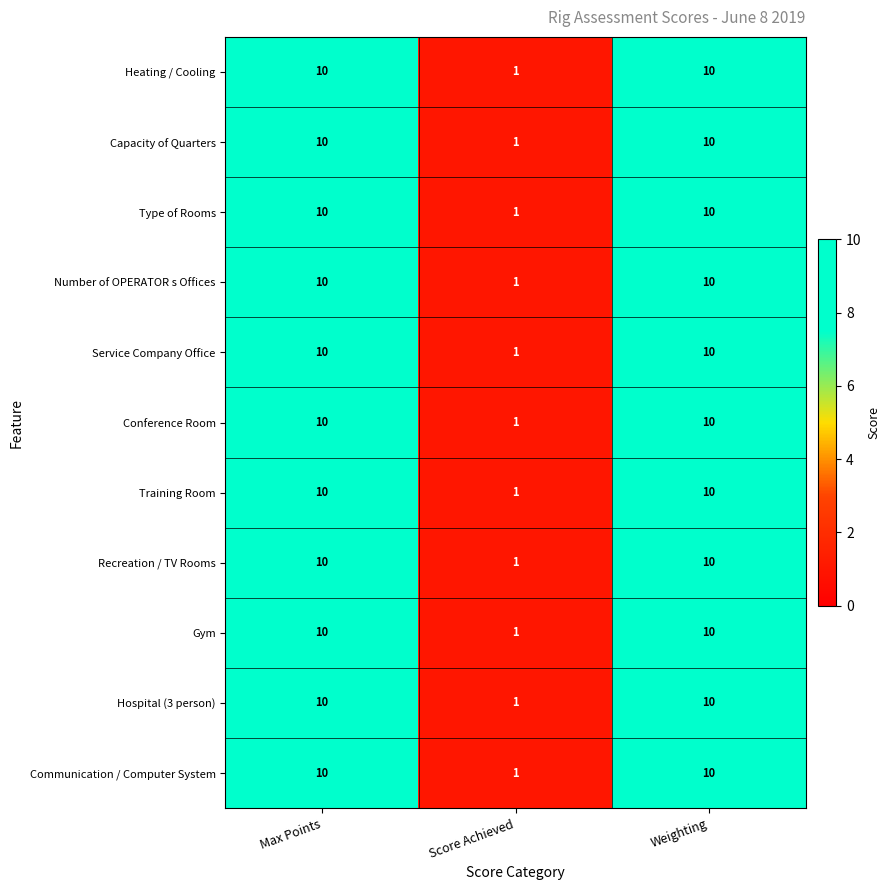

Count the Conference Room values in the range 1 to 10.

3